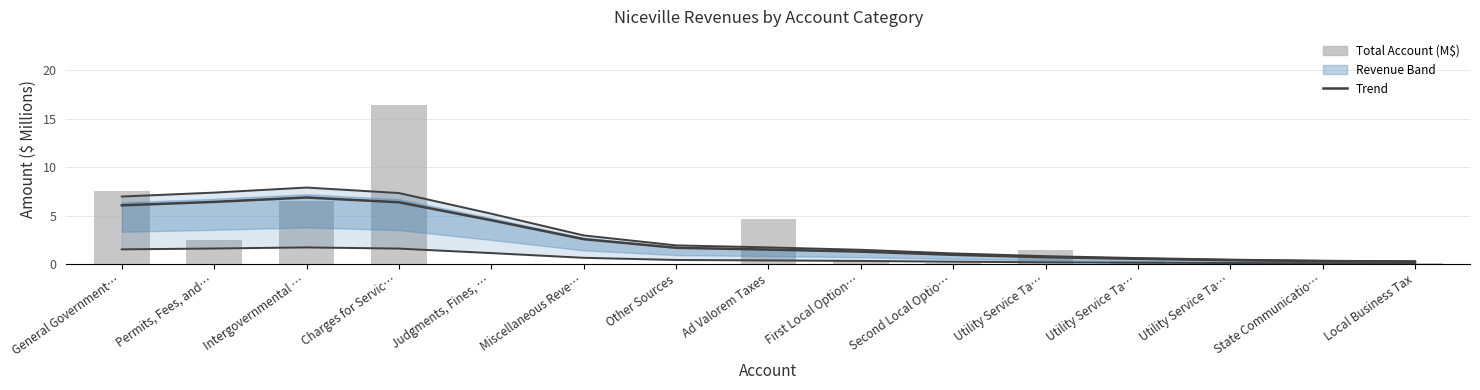

Rank the categories by Upper bound value from highest to lowest.

Intergovernmental …, Permits, Fees, and…, Charges for Servic…, General Government…, Judgments, Fines, …, Miscellaneous Reve…, Other Sources, Ad Valorem Taxes, First Local Option…, Second Local Optio…, Utility Service Ta…, Utility Service Ta…, Utility Service Ta…, State Communicatio…, Local Business Tax